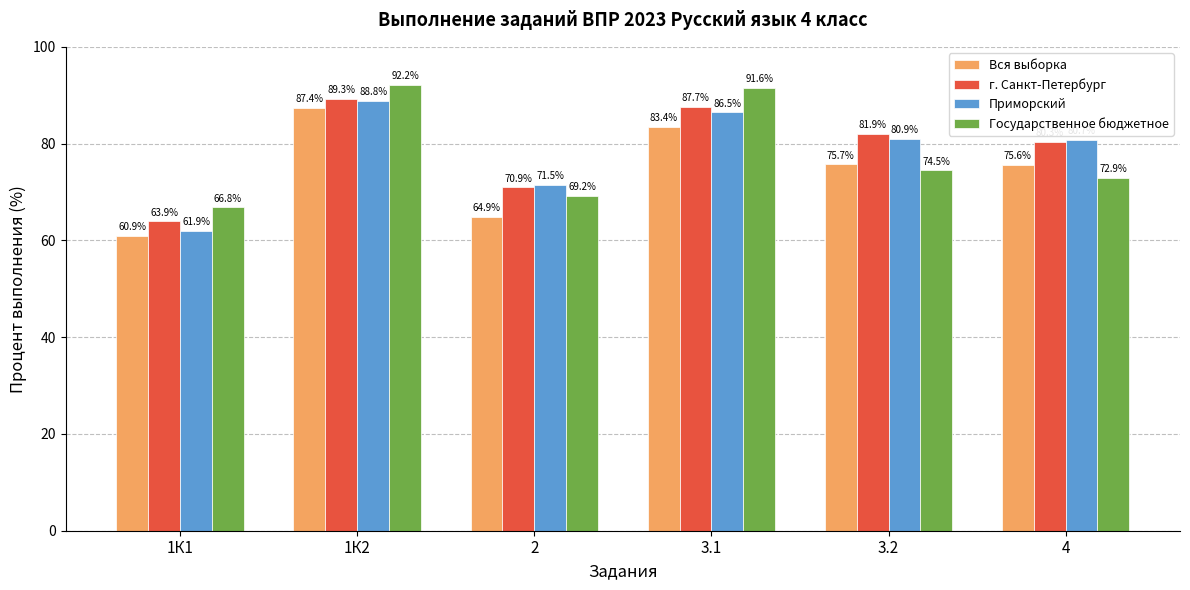

What is the label of the 4th bar from the right?

2